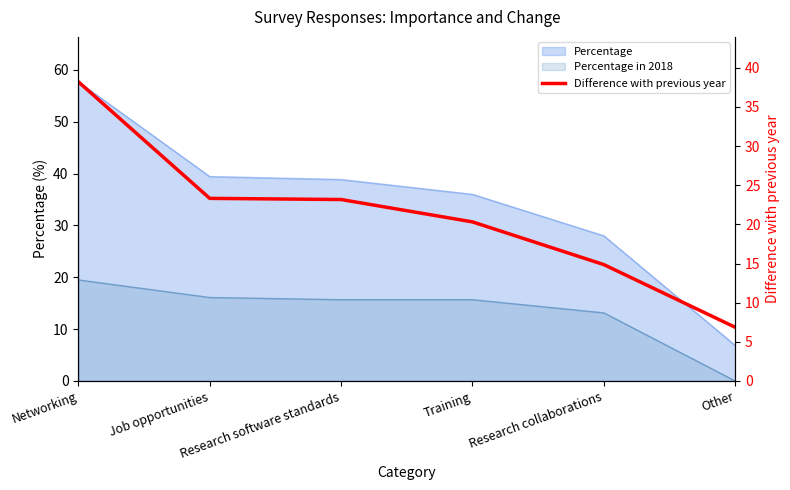

Where is the data nearest to the value 22?

Research software standards